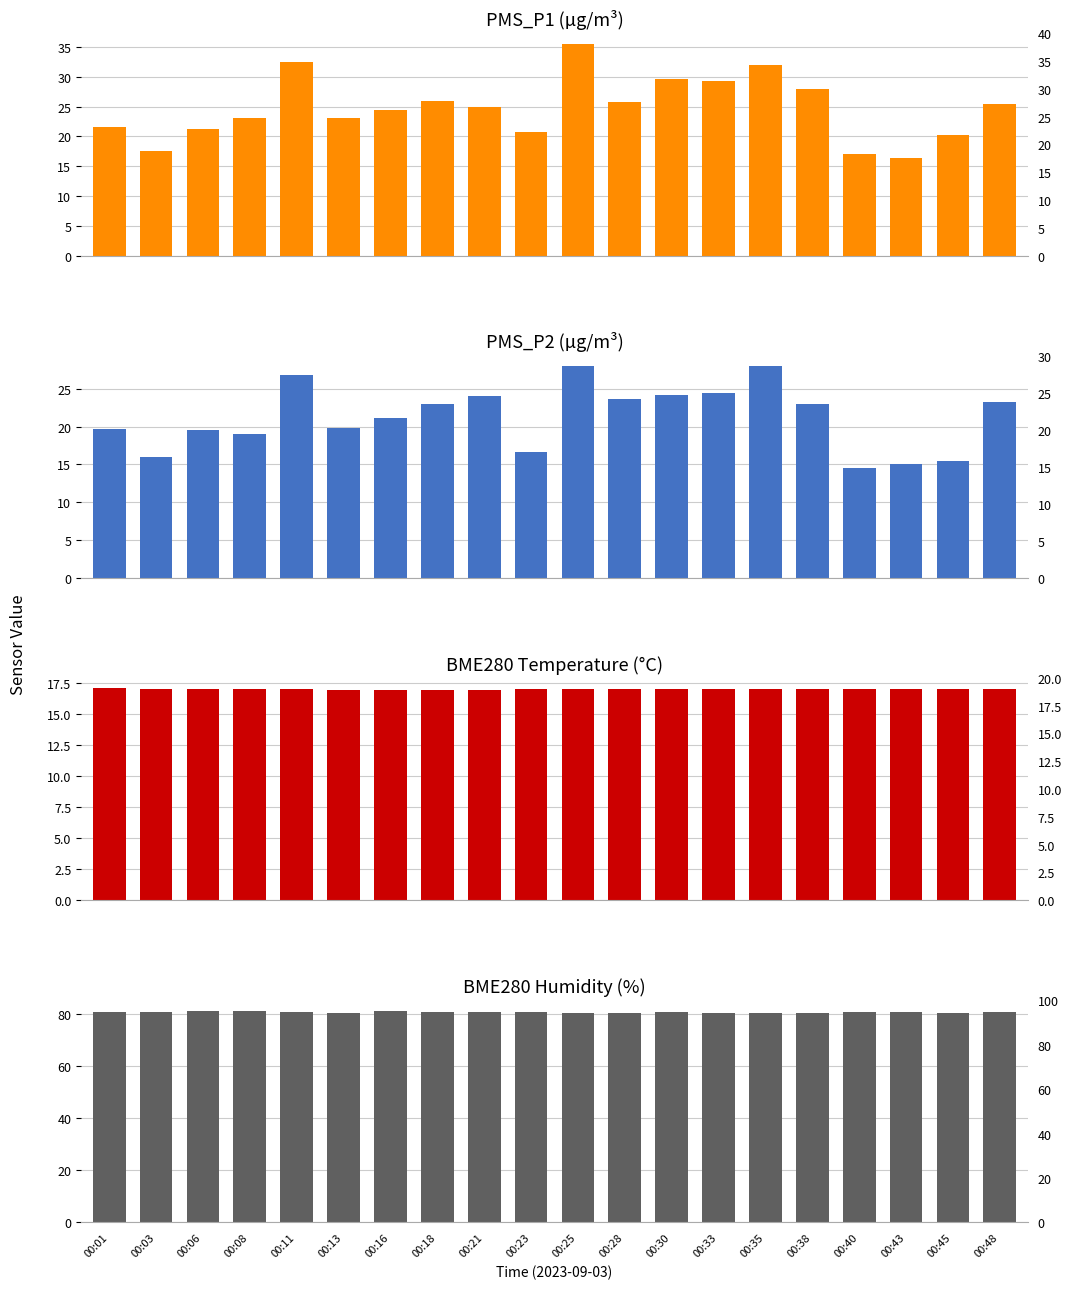

What is the maximum value shown in the chart?

81.3